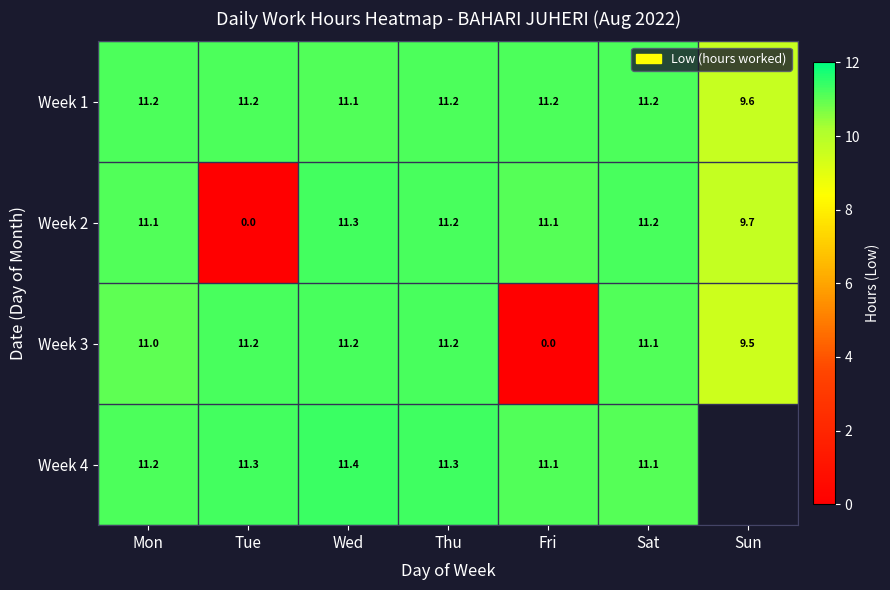

Between Wed and Sat, which is larger?

Sat